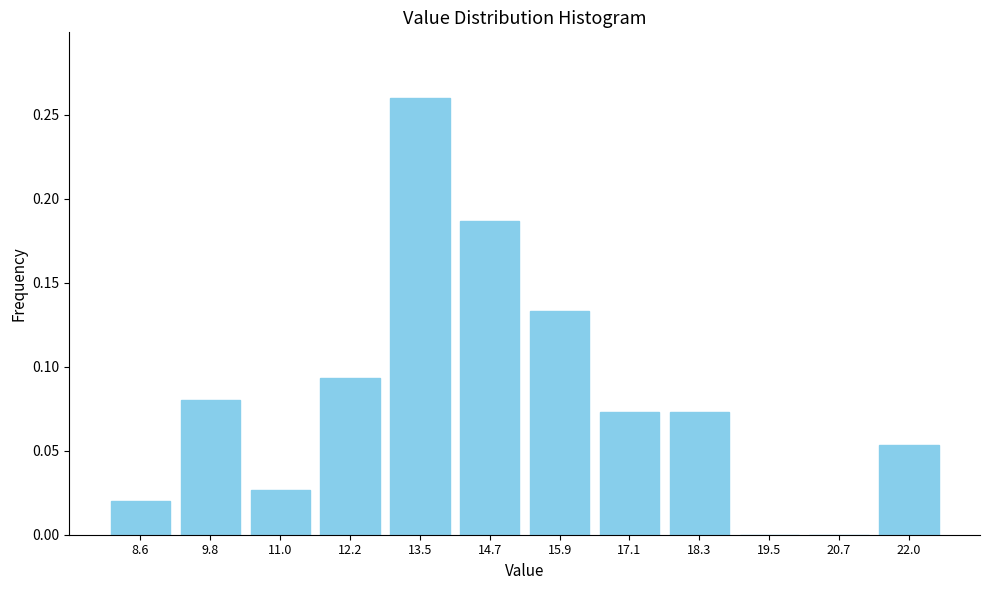

Is it true that the value at 19.5 is 0.2?

False